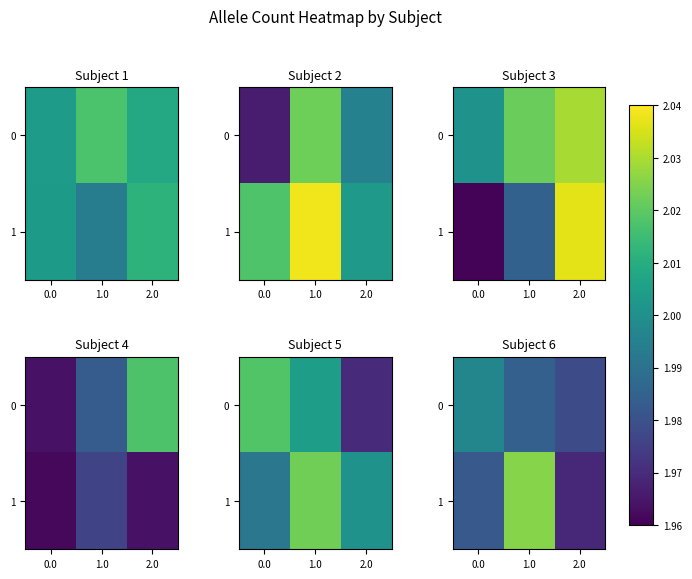

What is the total value across all series at 2.0?

3.9